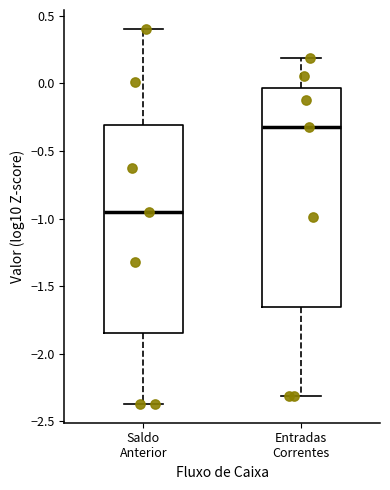

Where does the upper whisker of the box for Entradas Correntes end on the y-axis? The values are not printed on the chart, so give them approximately, as read against the axis.

0.20